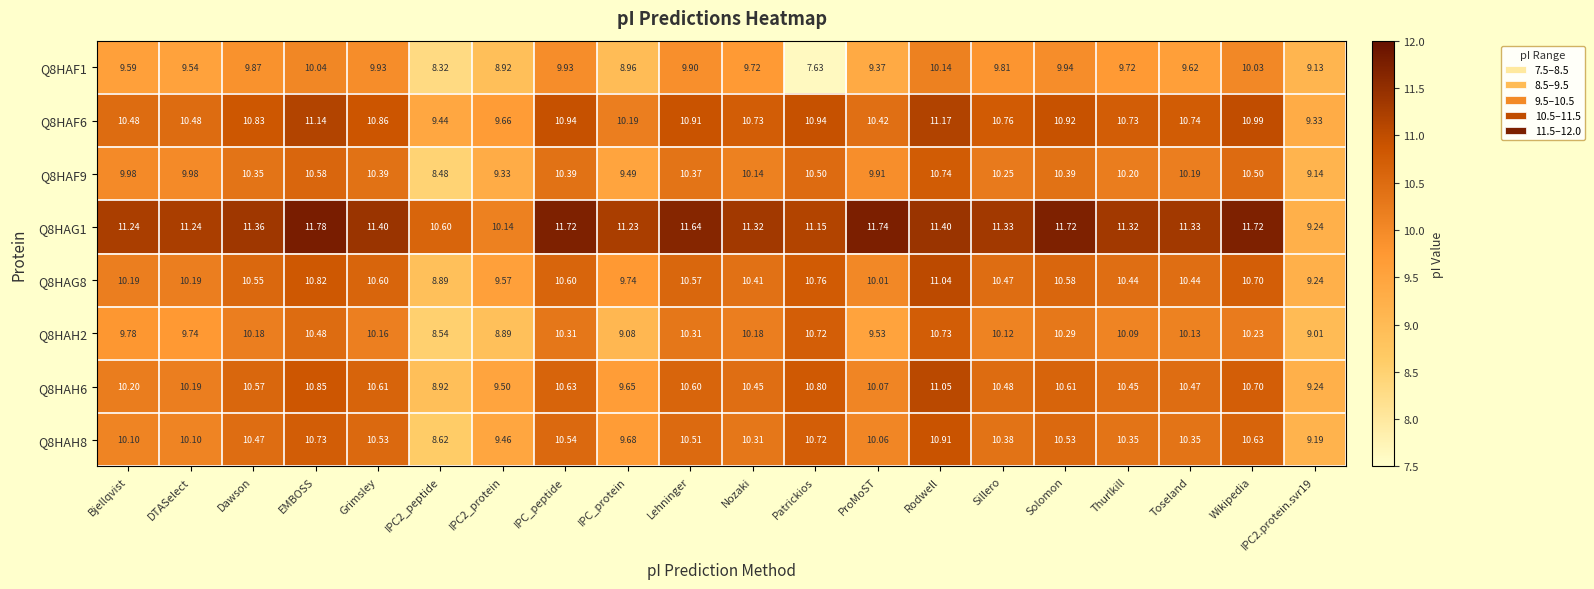

At which label does Q8HAH8 first exceed 10?

Bjellqvist